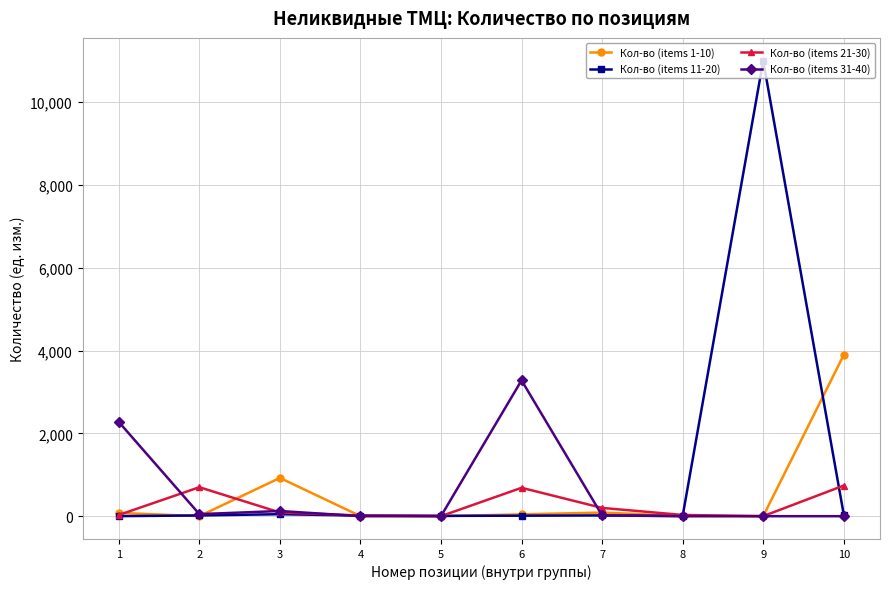

Where does the Кол-во (items 21-30) series first go above 90?

2